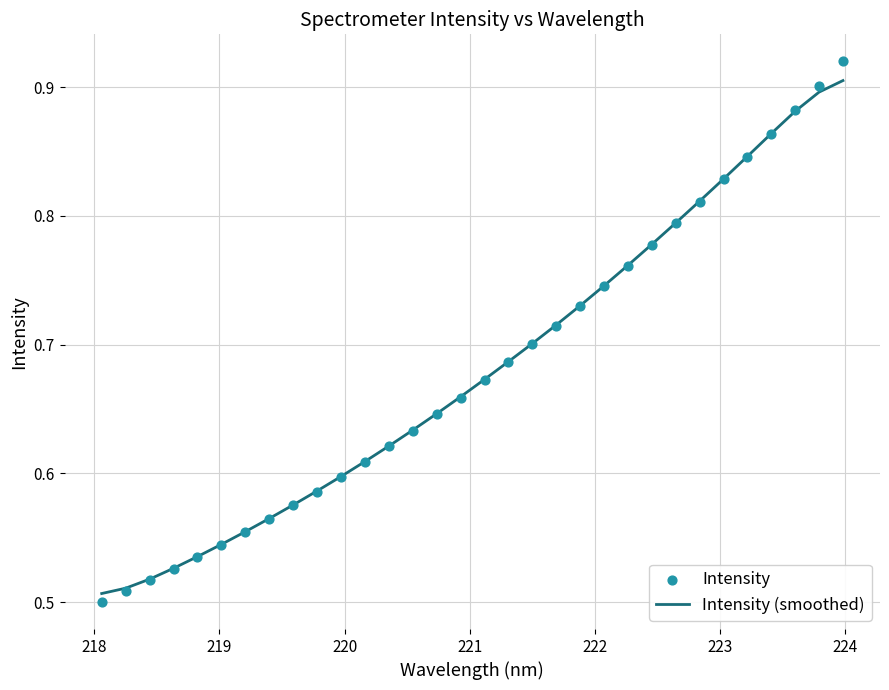

Is the value of Intensity (smoothed) at 16 greater than the value of Intensity at 25?

No